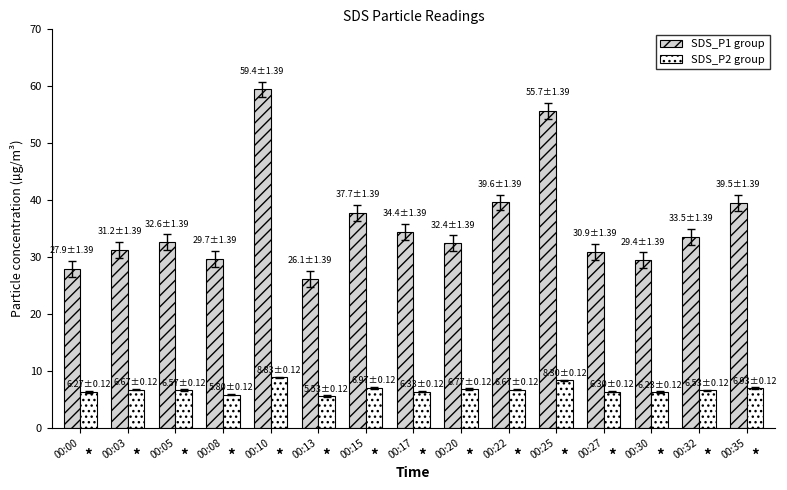

How many groups of bars are there?

15